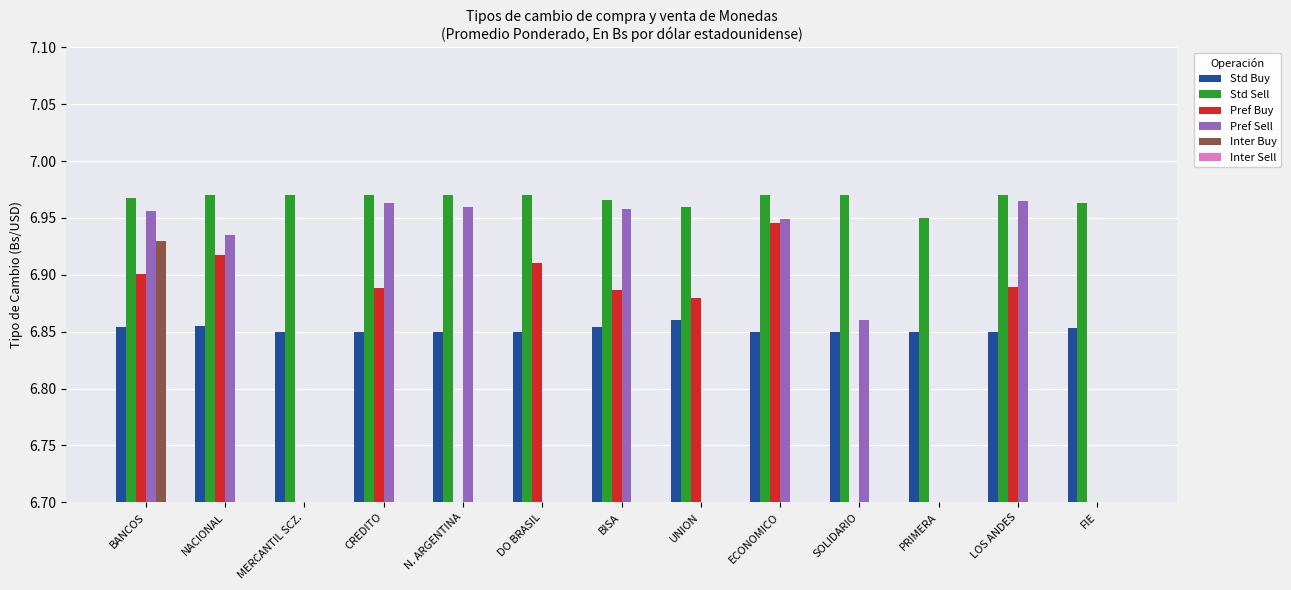

Is the value of Pref Buy at ECONOMICO greater than the value of Inter Buy at DO BRASIL?

Yes